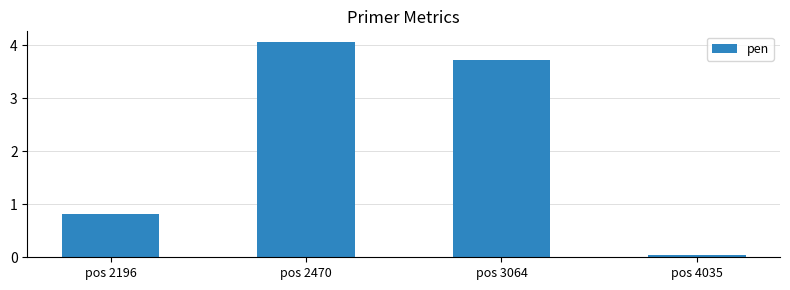

Is it true that the value at pos 4035 is 0.0?

True